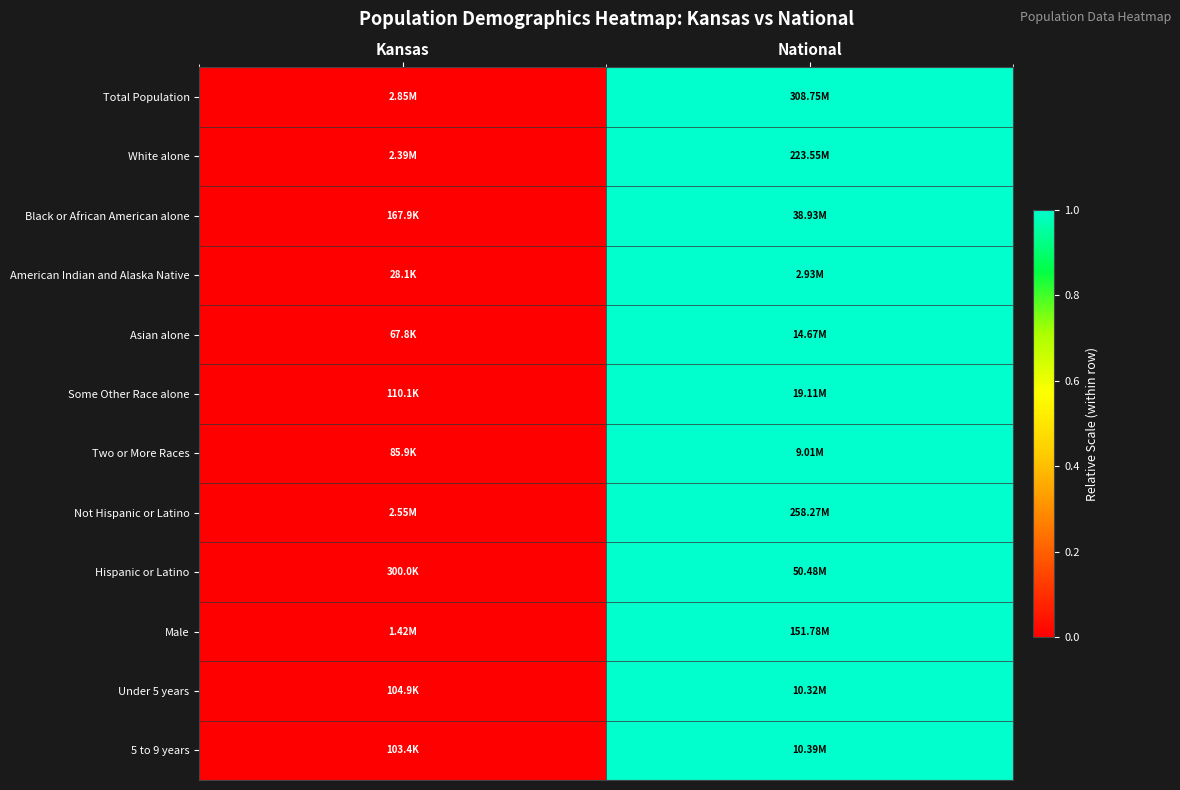

Reading left to right, transcribe all the data shown in this chart.

Total Population: Kansas=0	National=1
White alone: Kansas=0	National=1
Black or African American alone: Kansas=0	National=1
American Indian and Alaska Native: Kansas=0	National=1
Asian alone: Kansas=0	National=1
Some Other Race alone: Kansas=0	National=1
Two or More Races: Kansas=0	National=1
Not Hispanic or Latino: Kansas=0	National=1
Hispanic or Latino: Kansas=0	National=1
Male: Kansas=0	National=1
Under 5 years: Kansas=0	National=1
5 to 9 years: Kansas=0	National=1